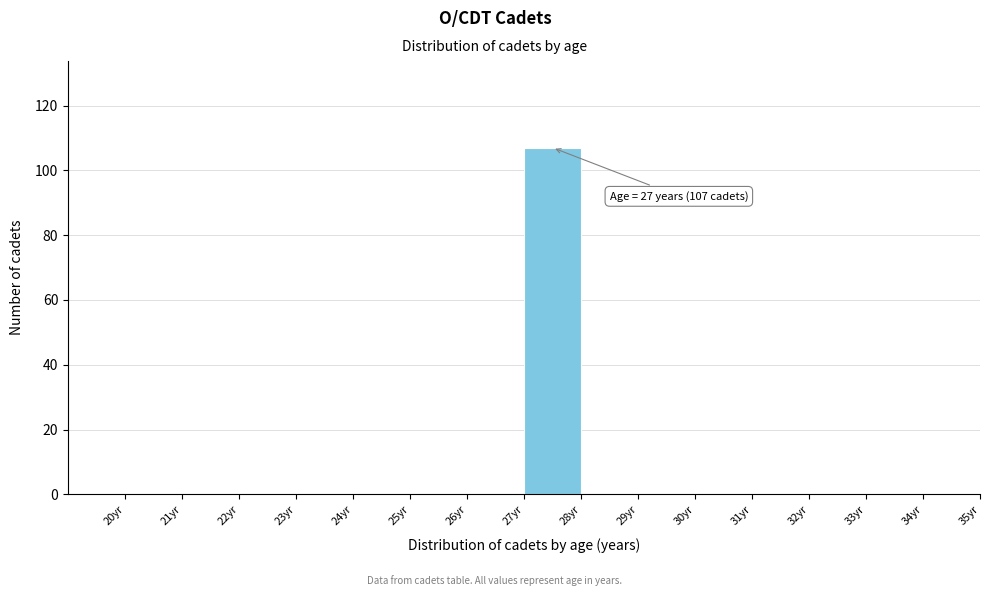

Which range on the x-axis has the tallest bar?

27 to 28